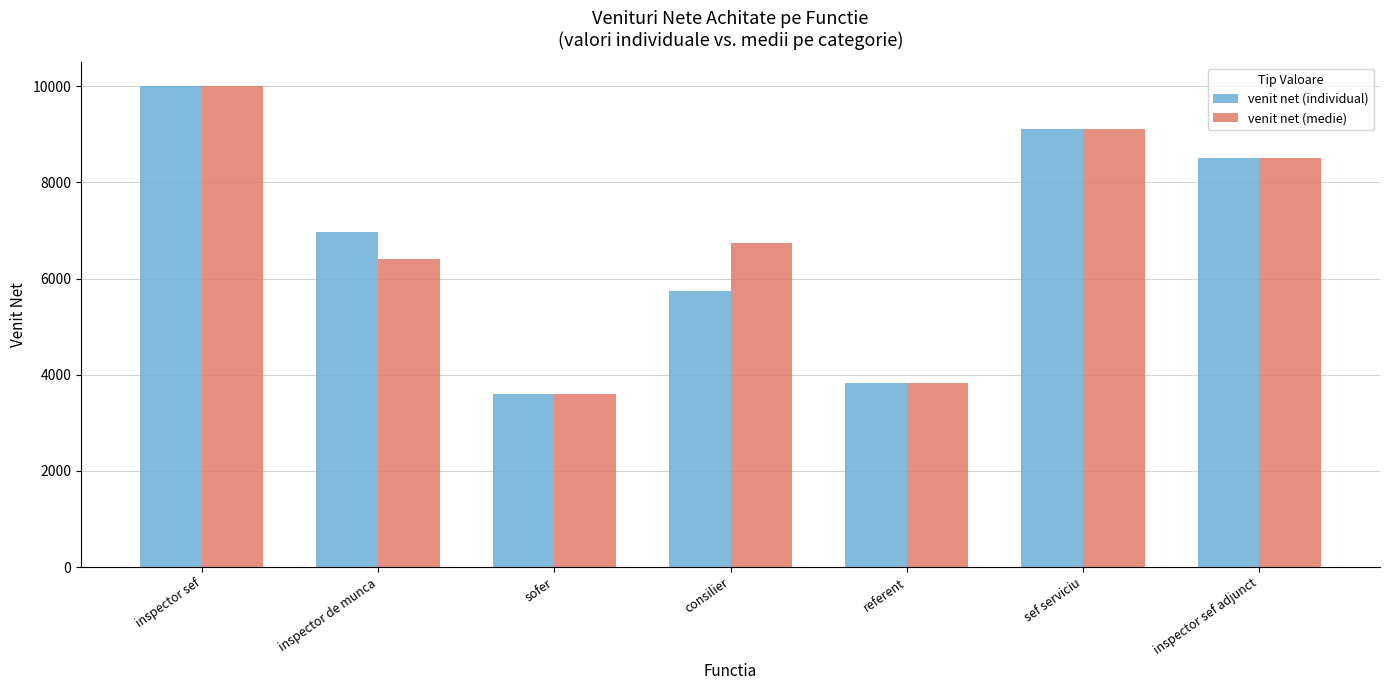

At how many categories does at least one series exceed 7330?

3